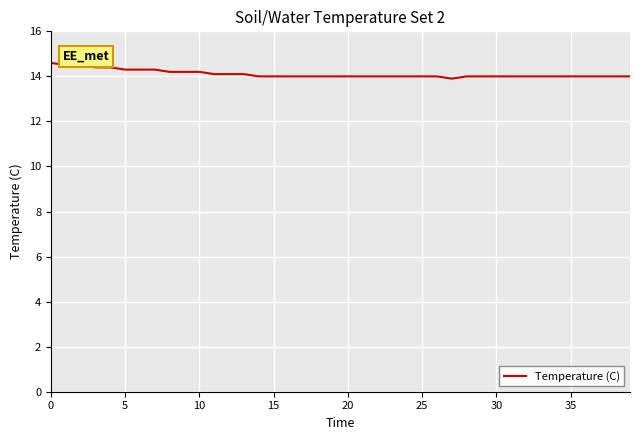

What is the maximum value shown in the chart?

14.6